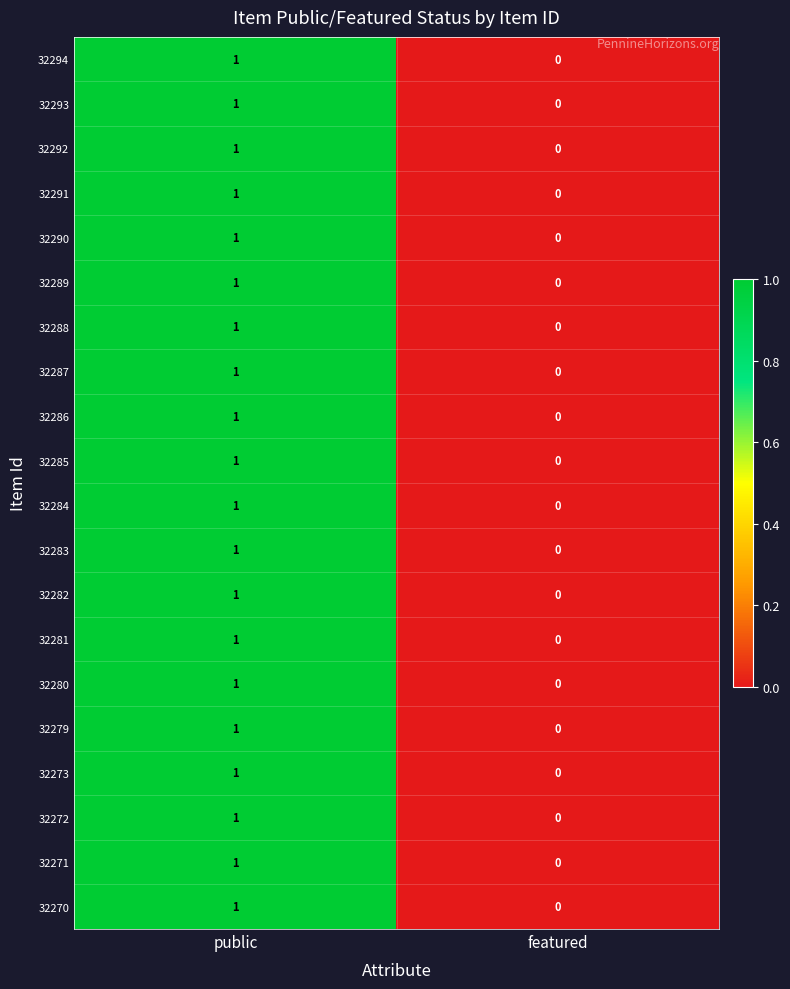

The 32272 series shows 1 at featured. True or false?

False